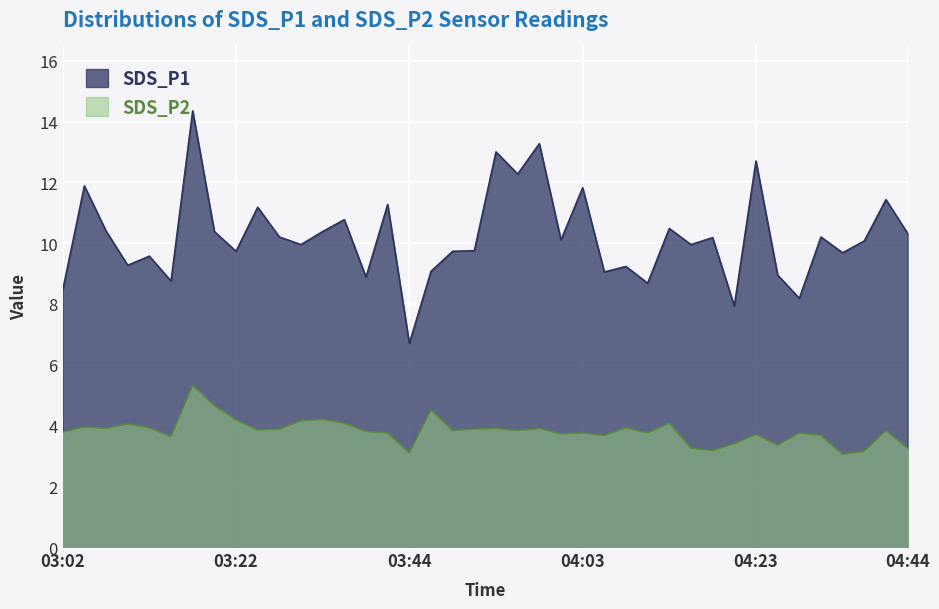

Which series has the largest range (max minus min)?

SDS_P1